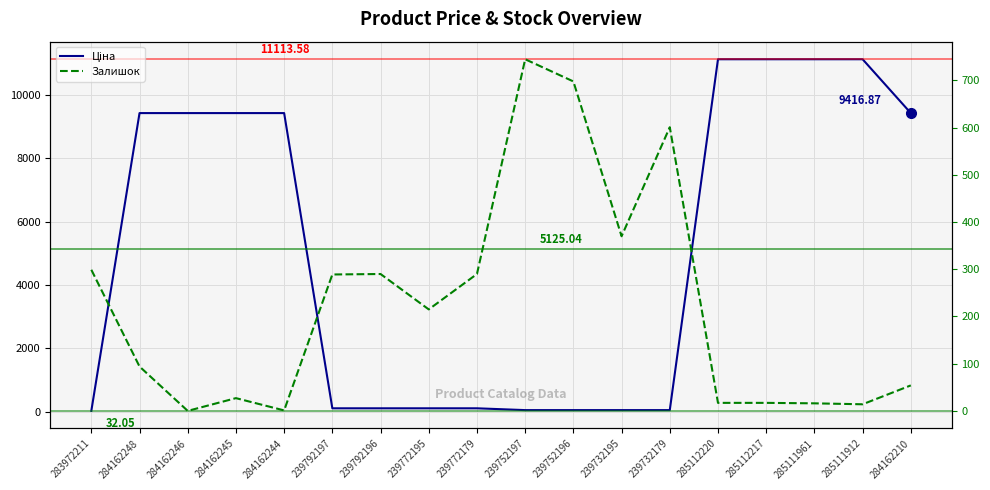

At which label does Залишок first exceed 215?

283972211